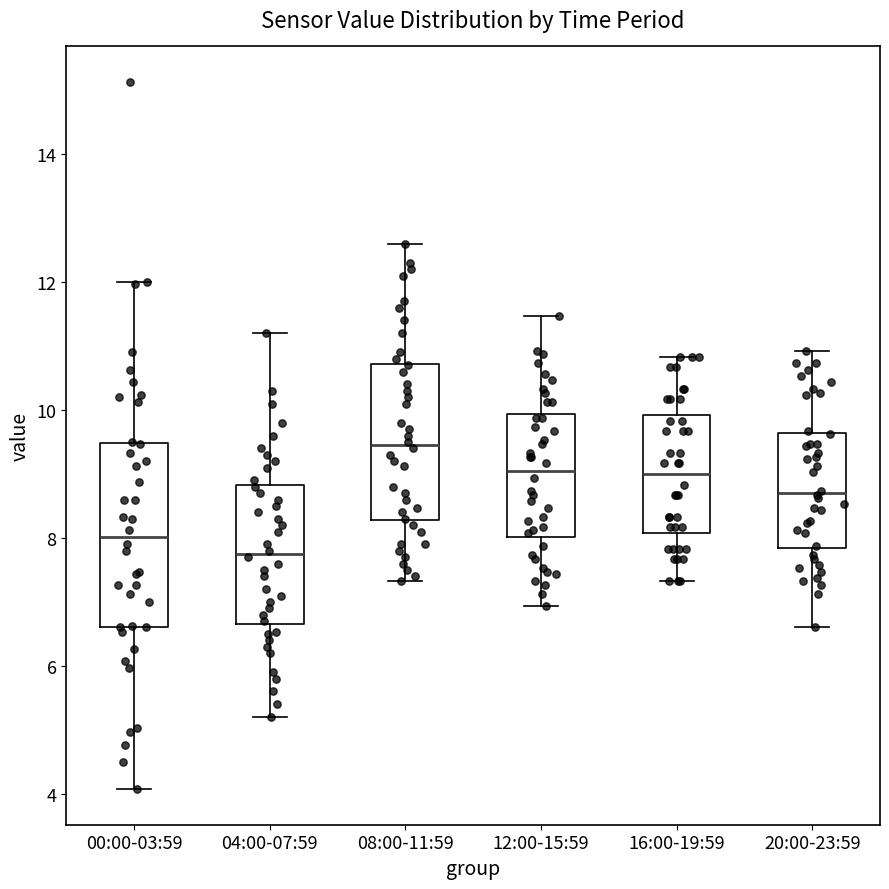

Reading left to right, transcribe this box plot: for each box, give where its median line is, the range the box spans, and where its two whiskers end, as read against the y-axis. The values are not printed on the chart, so give them approximately, as read against the axis.

00:00-03:59: median 8.0, box 6.6 to 9.4, whiskers 4.0 to 12.0
04:00-07:59: median 7.8, box 6.6 to 8.8, whiskers 5.2 to 11.2
08:00-11:59: median 9.4, box 8.2 to 10.8, whiskers 7.4 to 12.6
12:00-15:59: median 9.0, box 8.0 to 10.0, whiskers 7.0 to 11.4
16:00-19:59: median 9.0, box 8.0 to 10.0, whiskers 7.4 to 10.8
20:00-23:59: median 8.8, box 7.8 to 9.6, whiskers 6.6 to 11.0